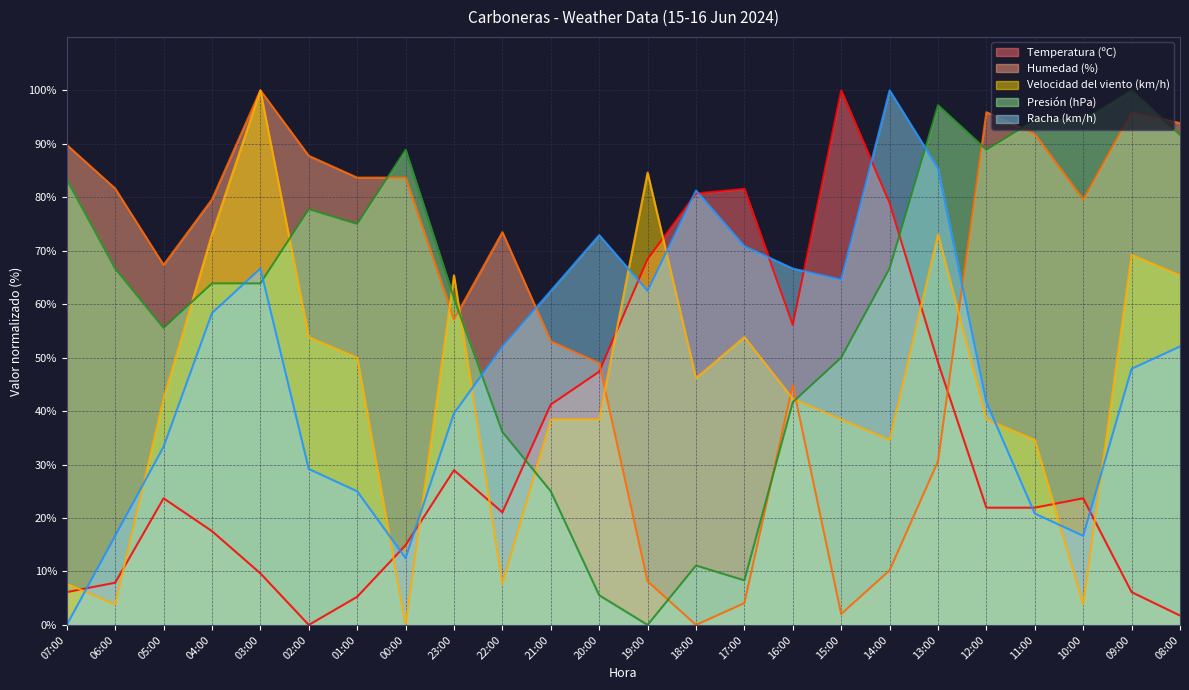

Between which two adjacent categories do Humedad (%) and Temperatura (ºC) first intersect?

20:00 and 19:00